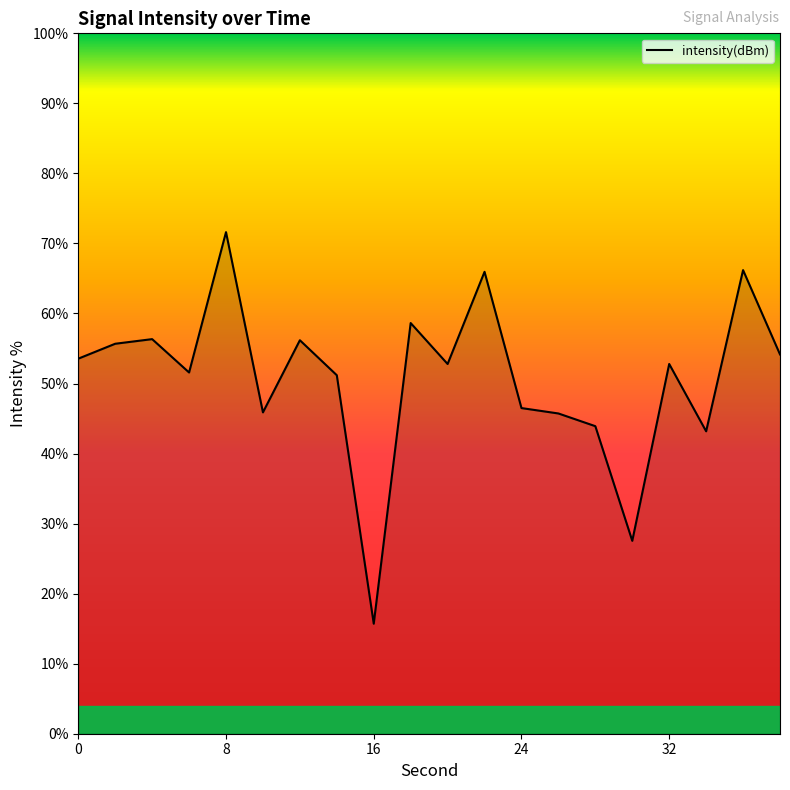

What is the maximum value shown in the chart?

71.6